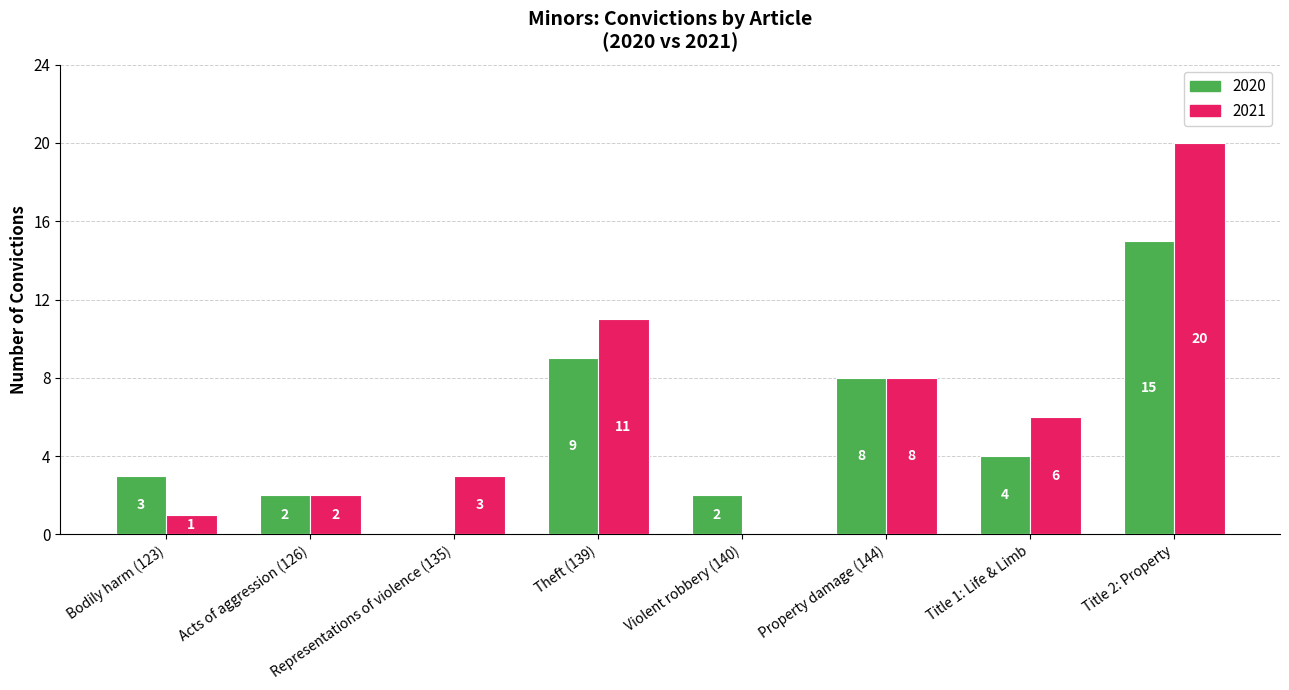

Which series has the largest total across all categories?

2021